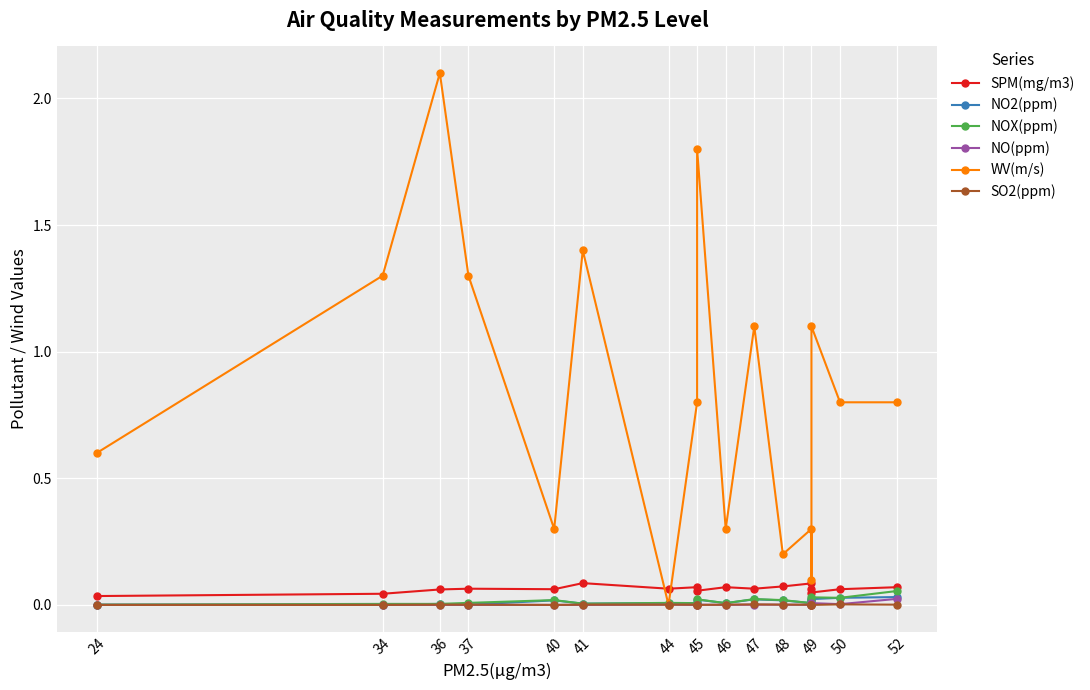

Which series has the largest total across all categories?

WV(m/s)